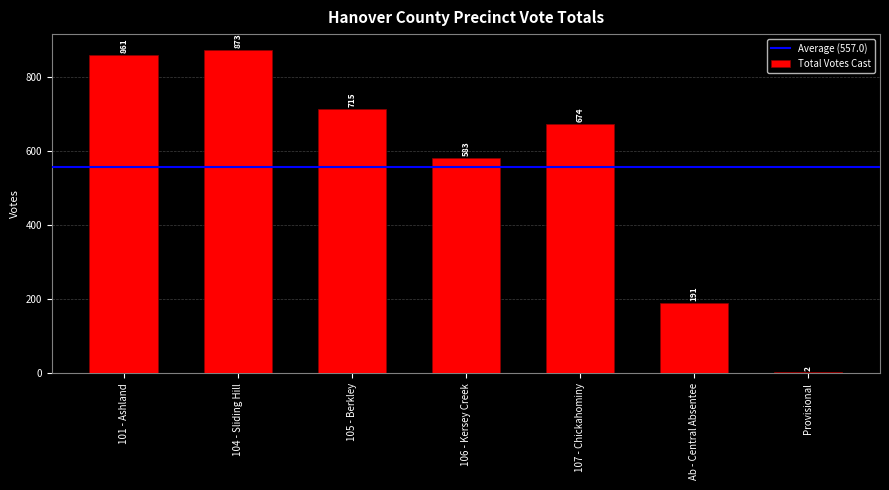

What is the sum of the values at Ab - Central Absentee and 106 - Kersey Creek?

774